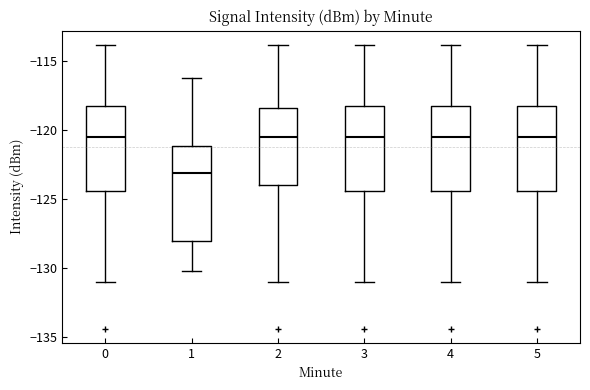

Where does the lower whisker of the box at x = 3 end on the y-axis? The values are not printed on the chart, so give them approximately, as read against the axis.

-131.0